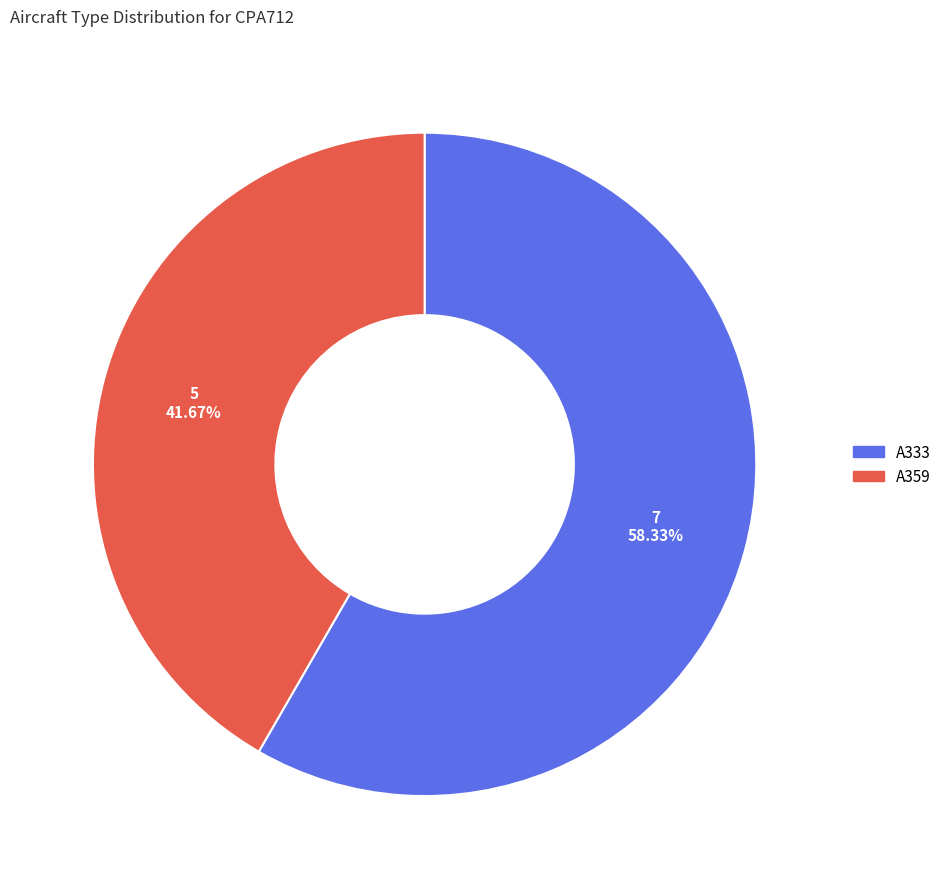

To the nearest percent, what is the difference between the A359 and A333 slice percentages?

17%